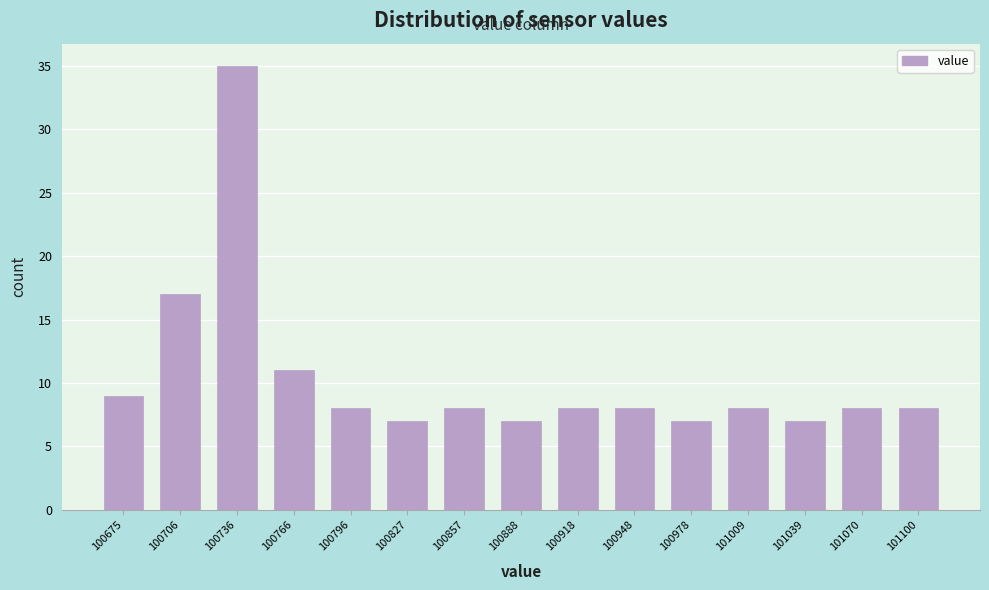

How tall is the bar that spans 100840 to 100870 on the x-axis? Neither the bar edges nor the heights are printed on the chart, so give them approximately, as read against the axes.

8